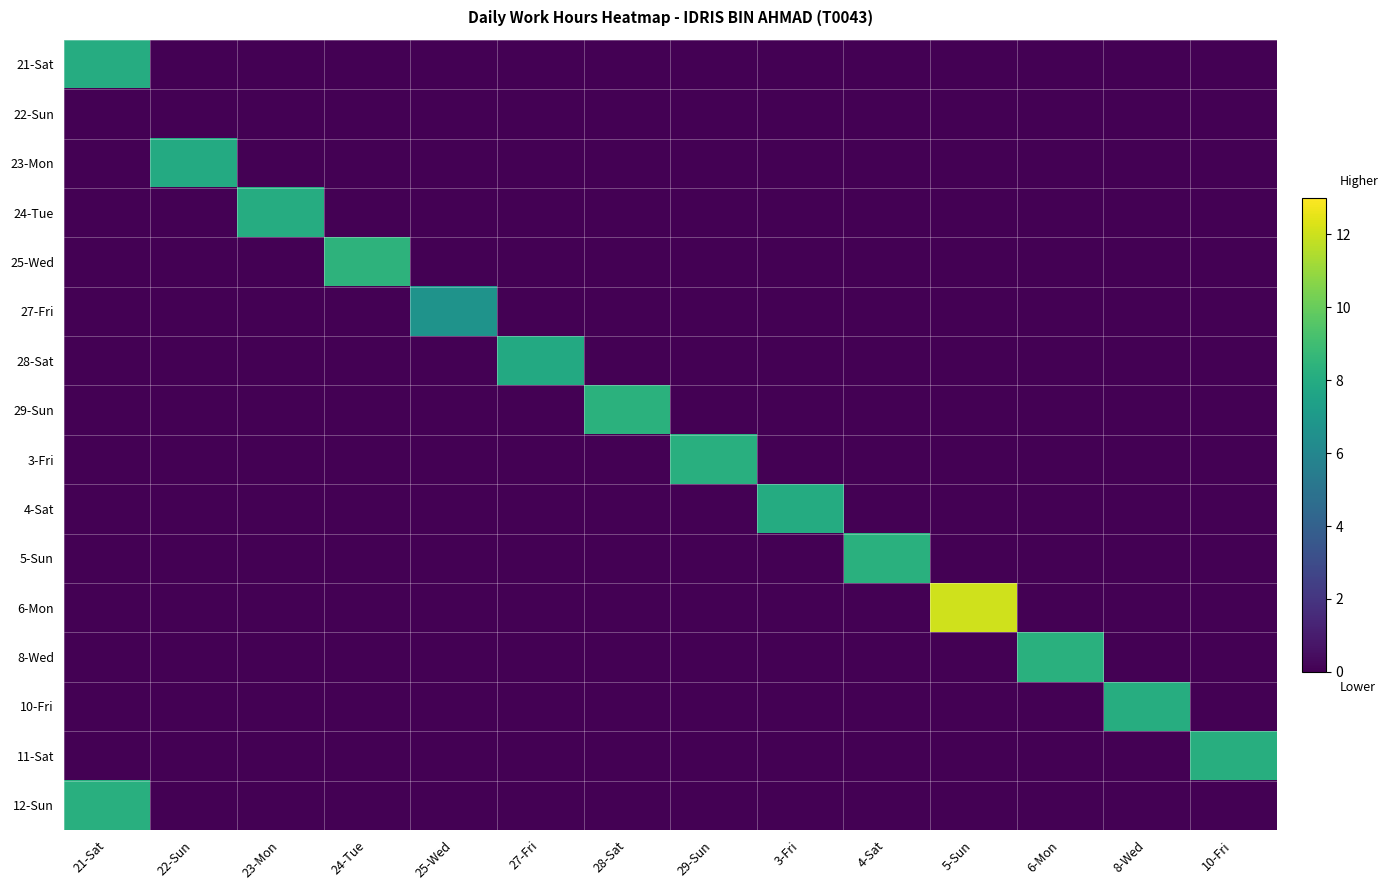

Which category has the highest value across all series?

5-Sun